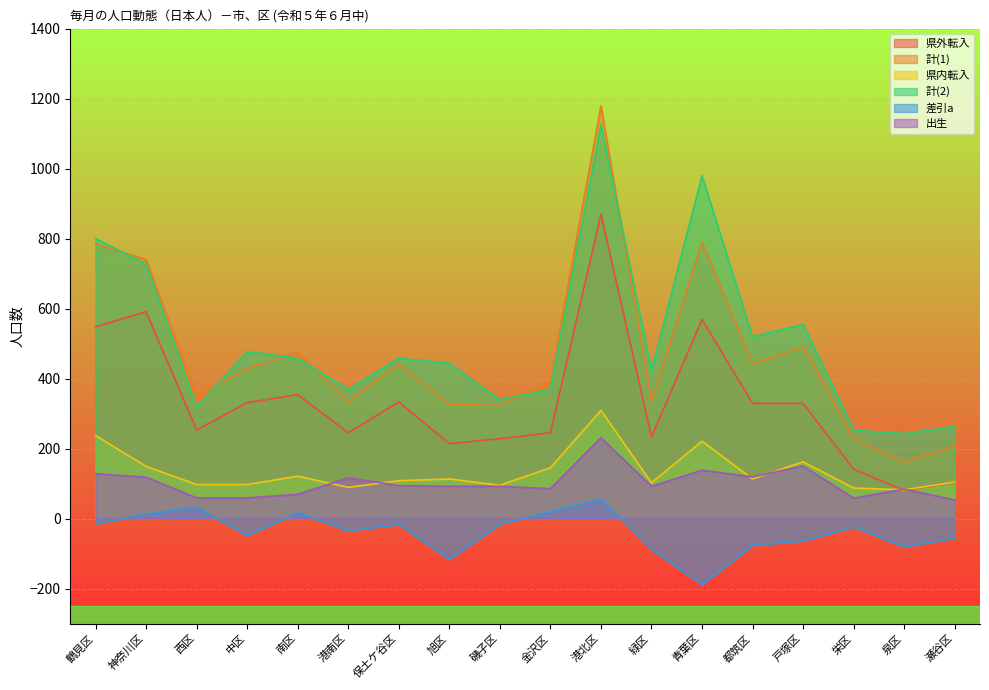

What is the spread (max minus min) of values at 金沢区?

370